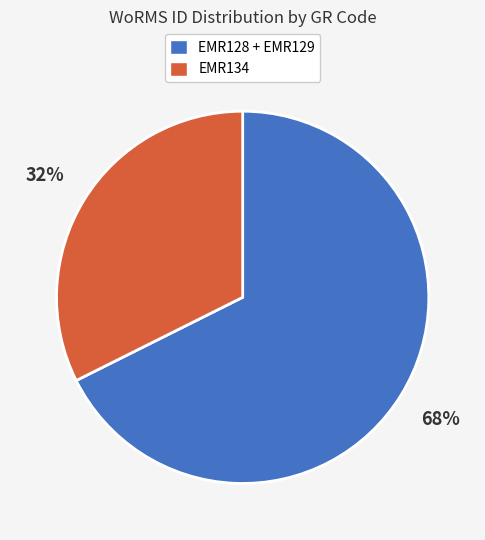

Count the number of slices in the pie.

2